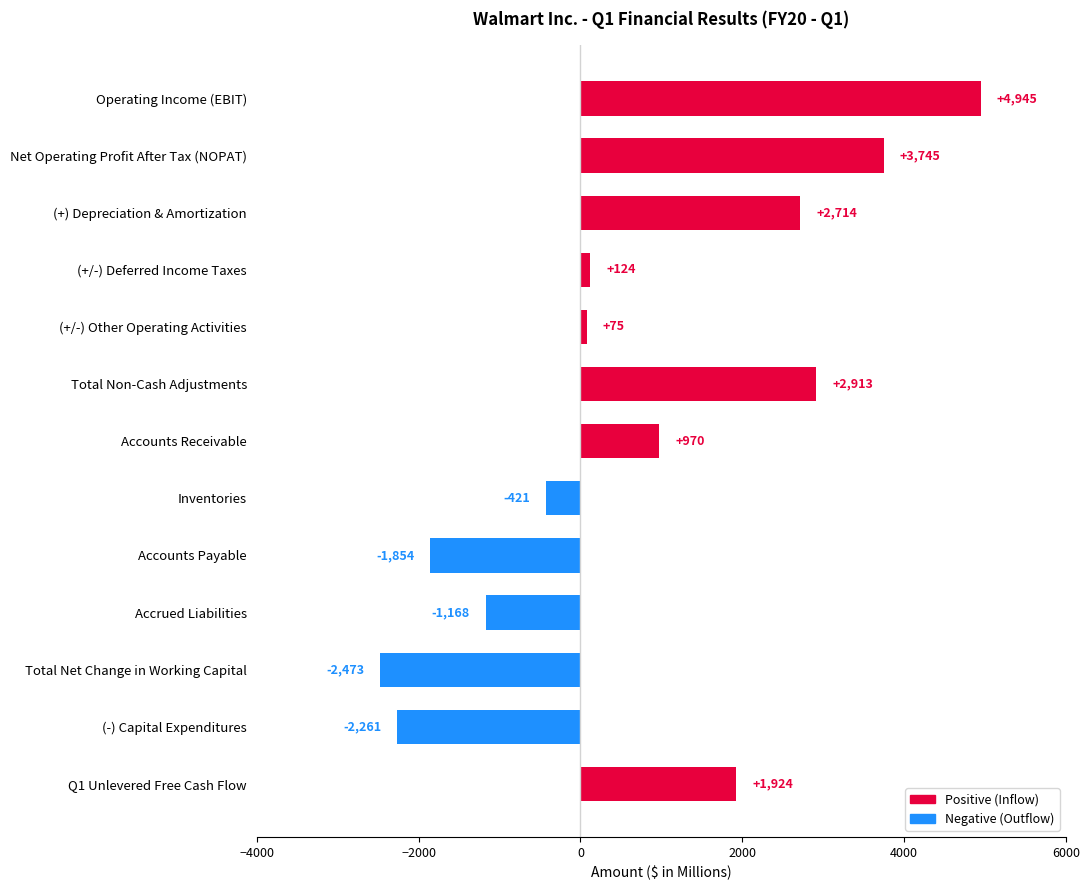

What is the label of the 12th bar from the top?

(-) Capital Expenditures